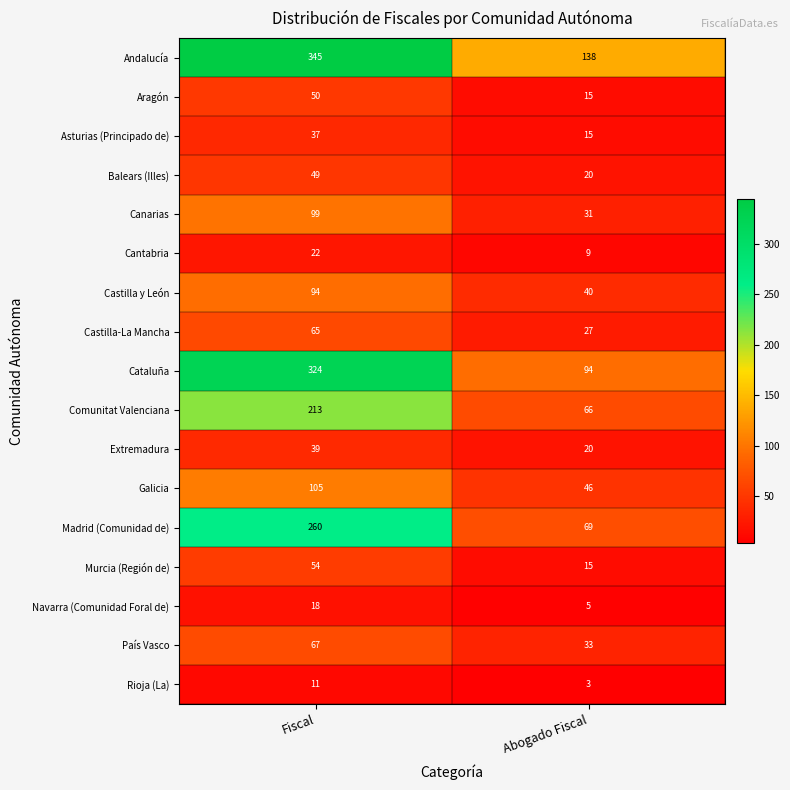

Count the number of categories in the chart.

2